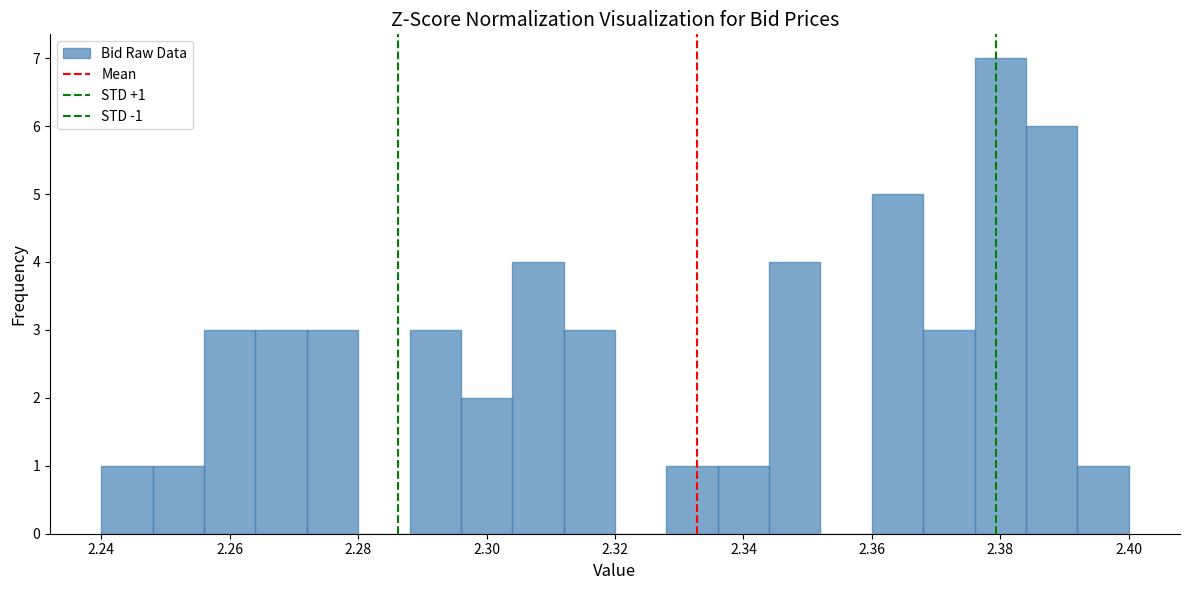

Which range on the x-axis has the tallest bar?

2.376 to 2.384